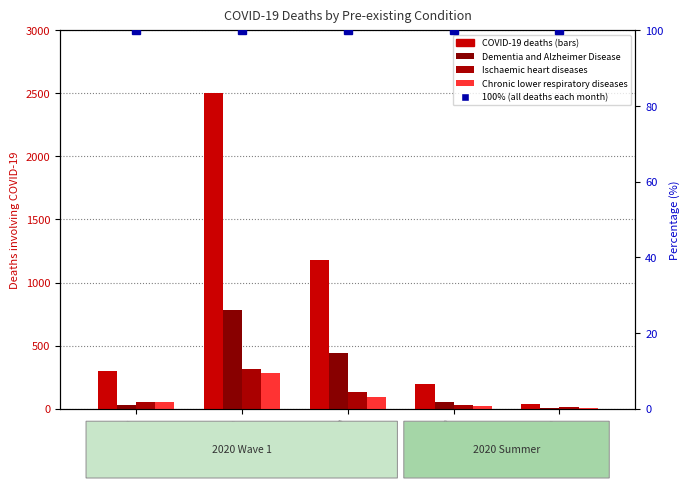

What is the label of the 2nd bar from the right?

June 2020